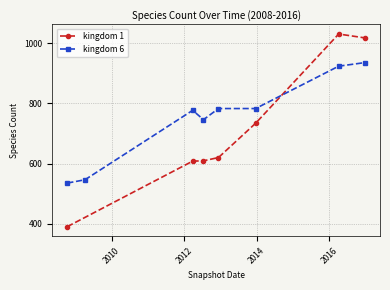

How many distinct data groups are displayed?

2